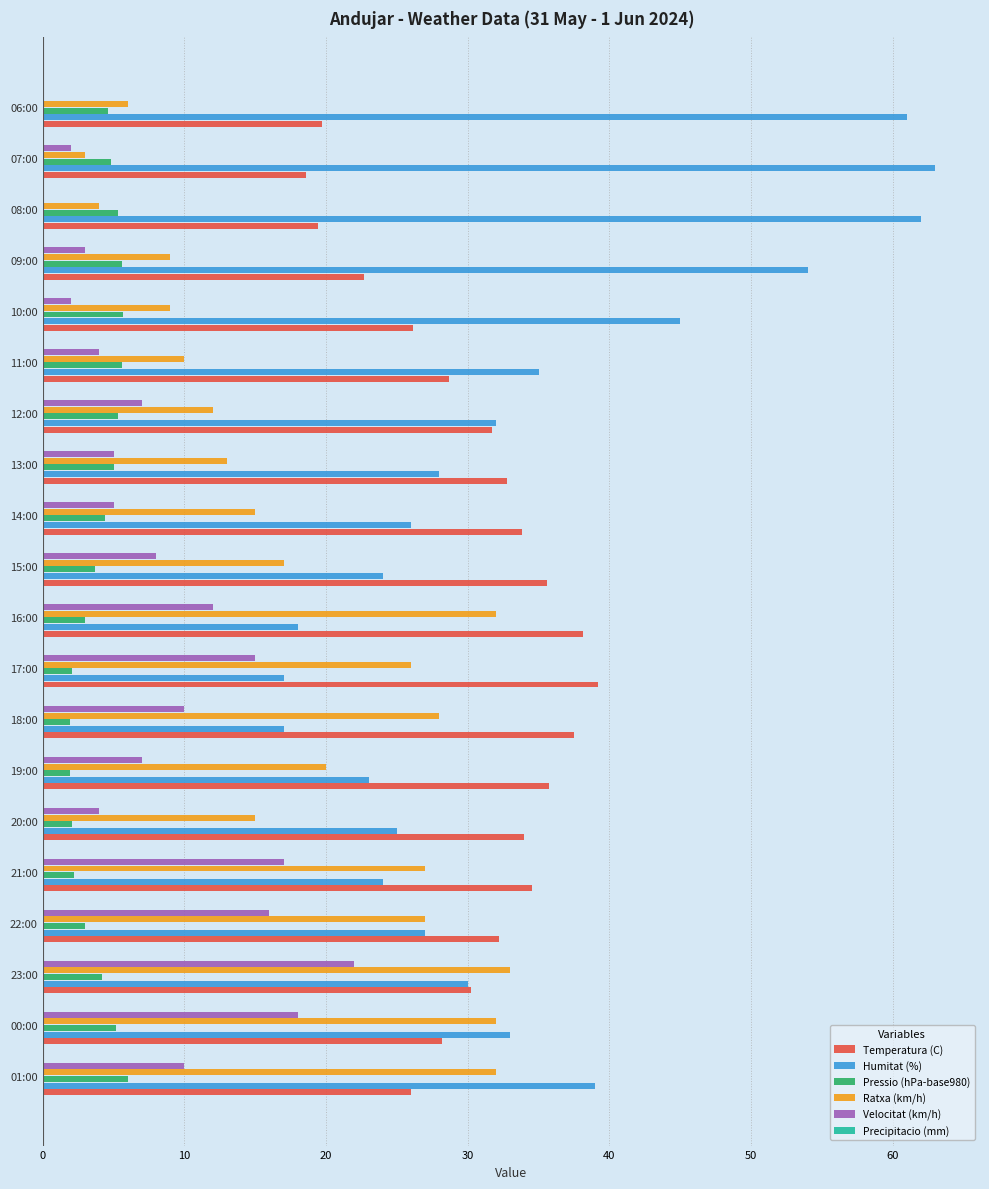

What is the sum of all Ratxa (km/h) values?

370.0